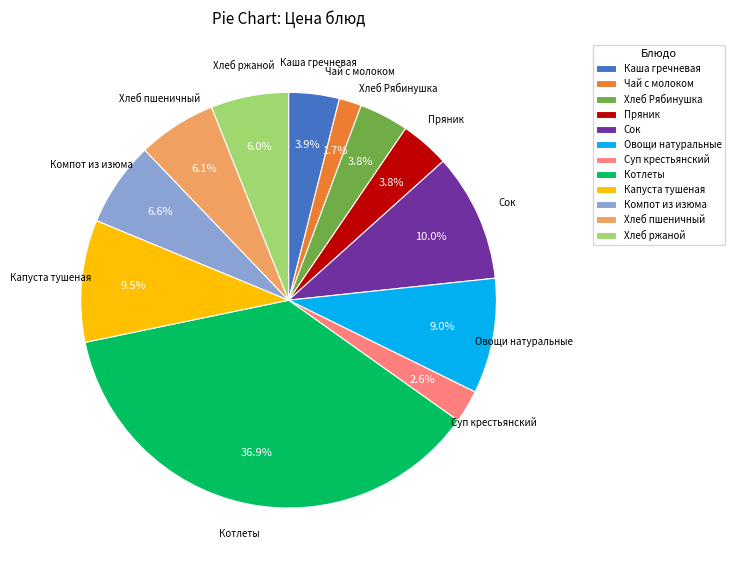

What is the largest slice in the pie chart?

Котлеты